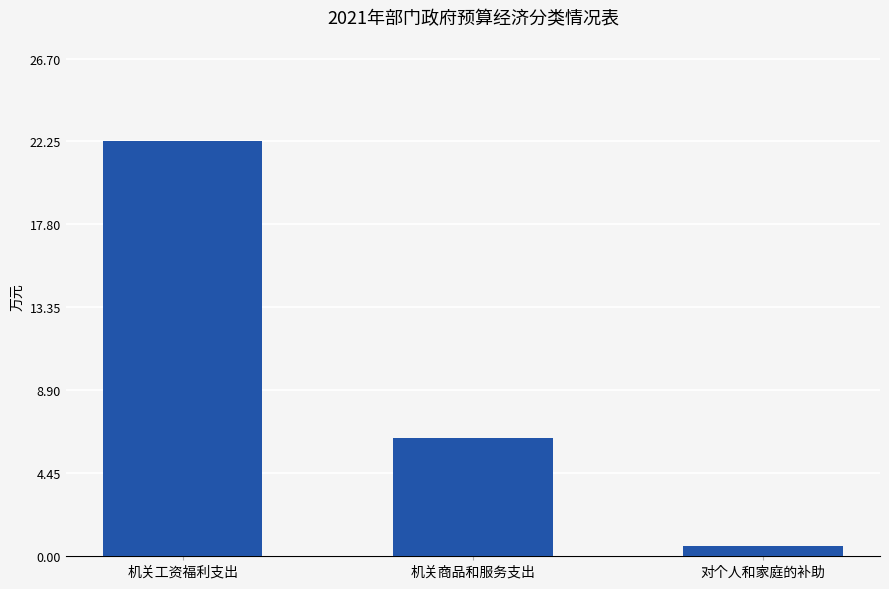

What position from the left is 对个人和家庭的补助?

3